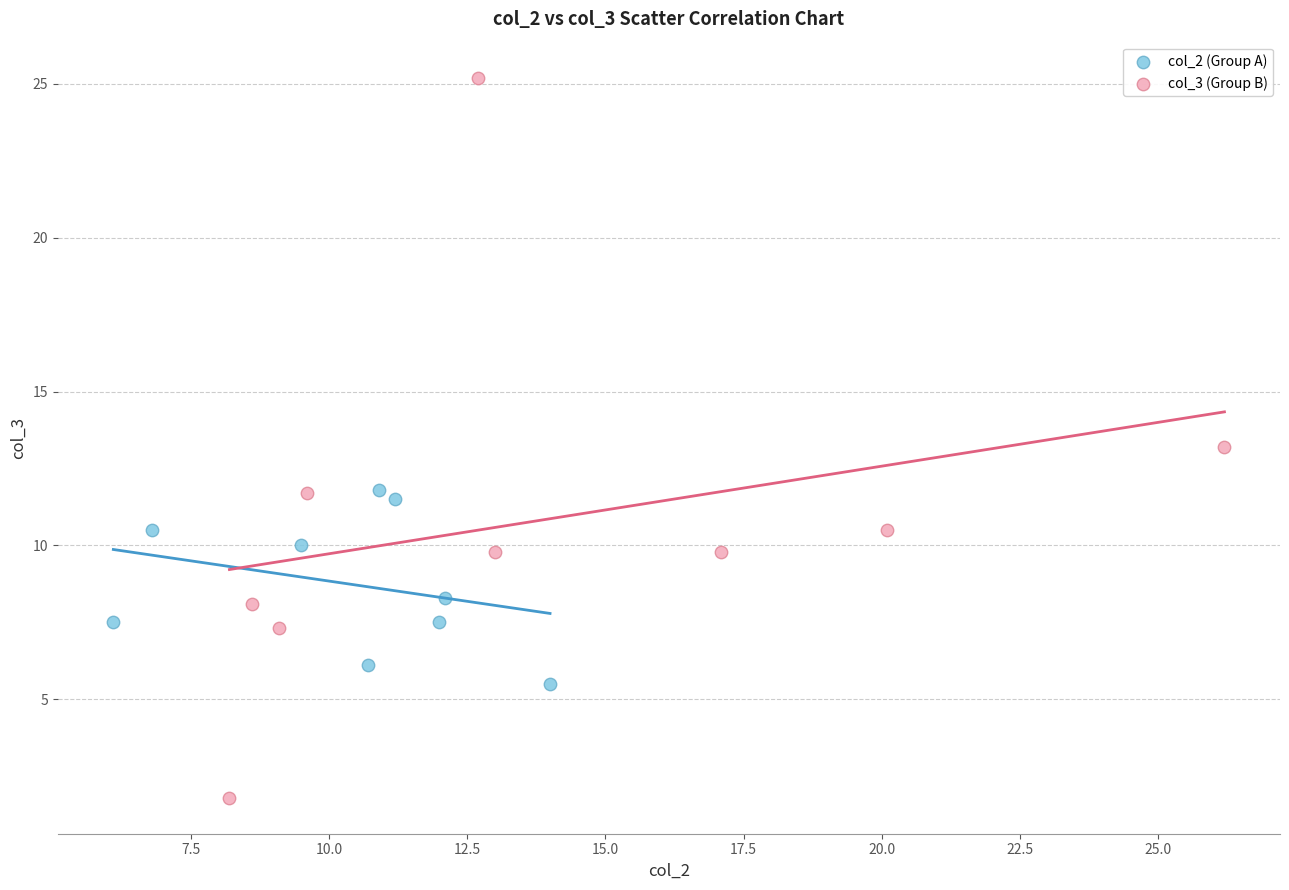

Which series contains the lowest Y value?

col_3 (Group B)